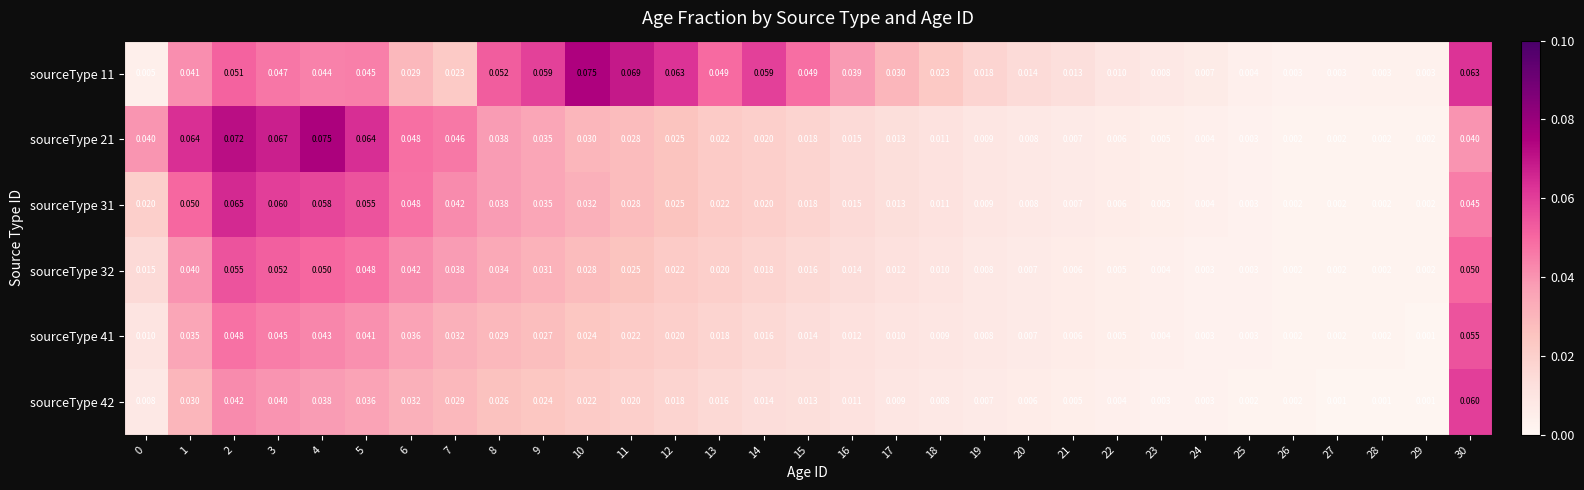

Is the value of sourceType 42 at 29 greater than the value of sourceType 21 at 27?

No